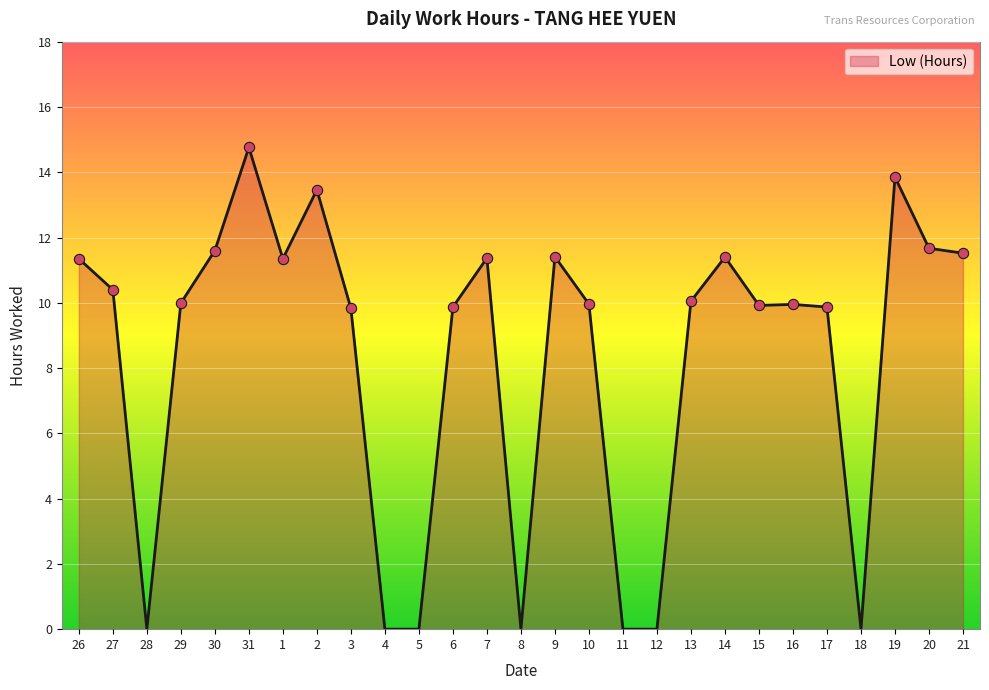

Between 17 and 13, which is larger?

13